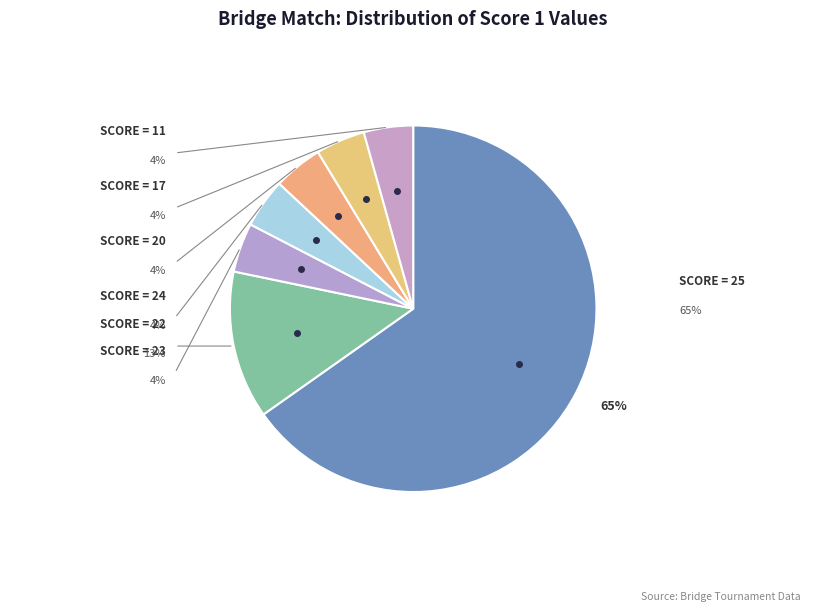

How many slices are in this pie chart?

7